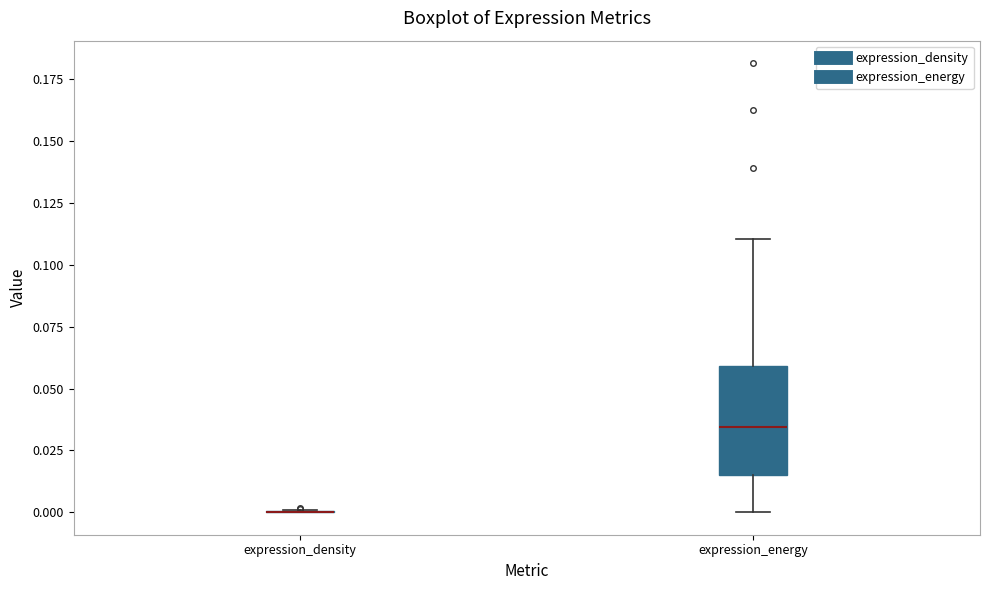

Reading left to right, transcribe this box plot: for each box, give where its median line is, the range the box spans, and where its two whiskers end, as read against the y-axis. The values are not printed on the chart, so give them approximately, as read against the axis.

expression_density: box collapsed to a line at 0.000, whiskers 0.000 to 0.000
expression_energy: median 0.035, box 0.015 to 0.060, whiskers 0.000 to 0.110